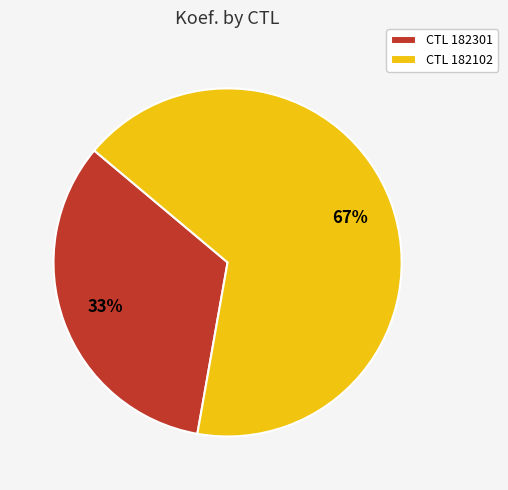

Which has a higher value, CTL 182102 or CTL 182301?

CTL 182102